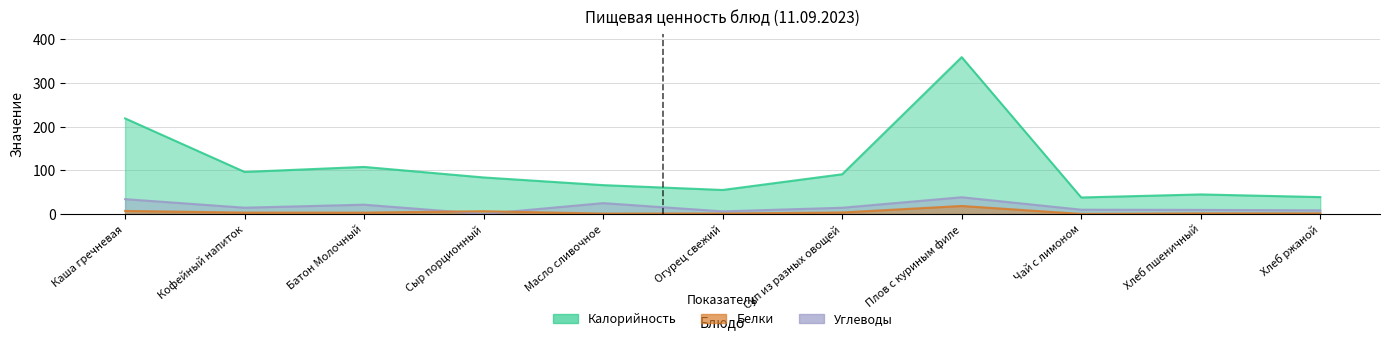

True or false: Калорийность and Белки cross at least once.

False